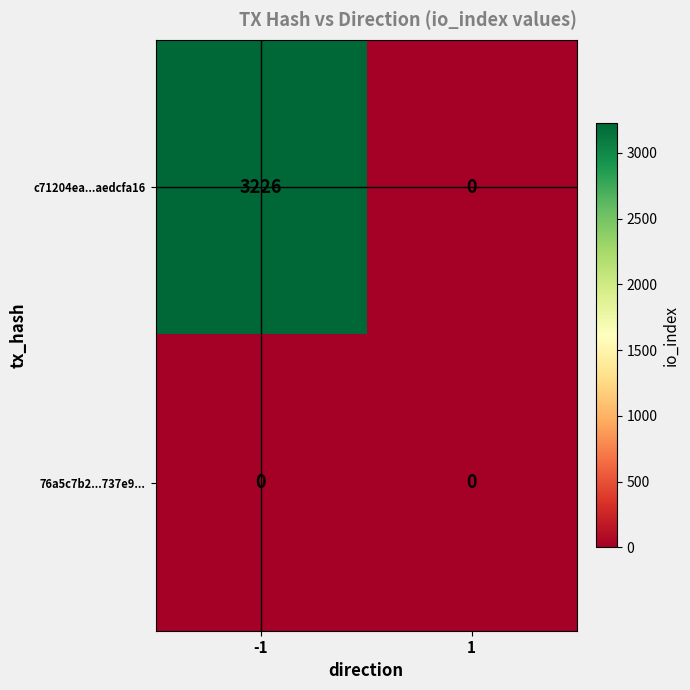

What is the difference between the maximum and minimum values in the c71204ea...aedcfa16 series?

3226